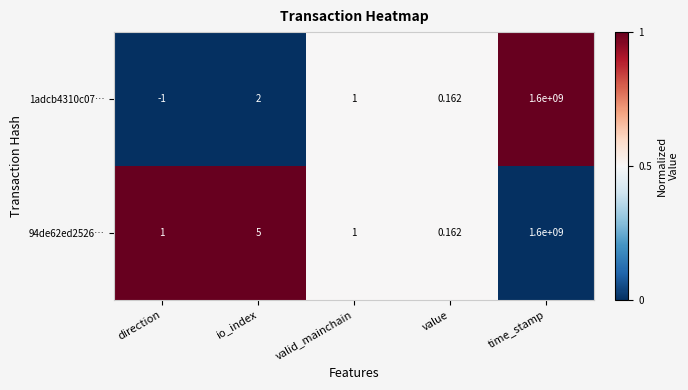

At which category is the sum across all series the highest?

time_stamp